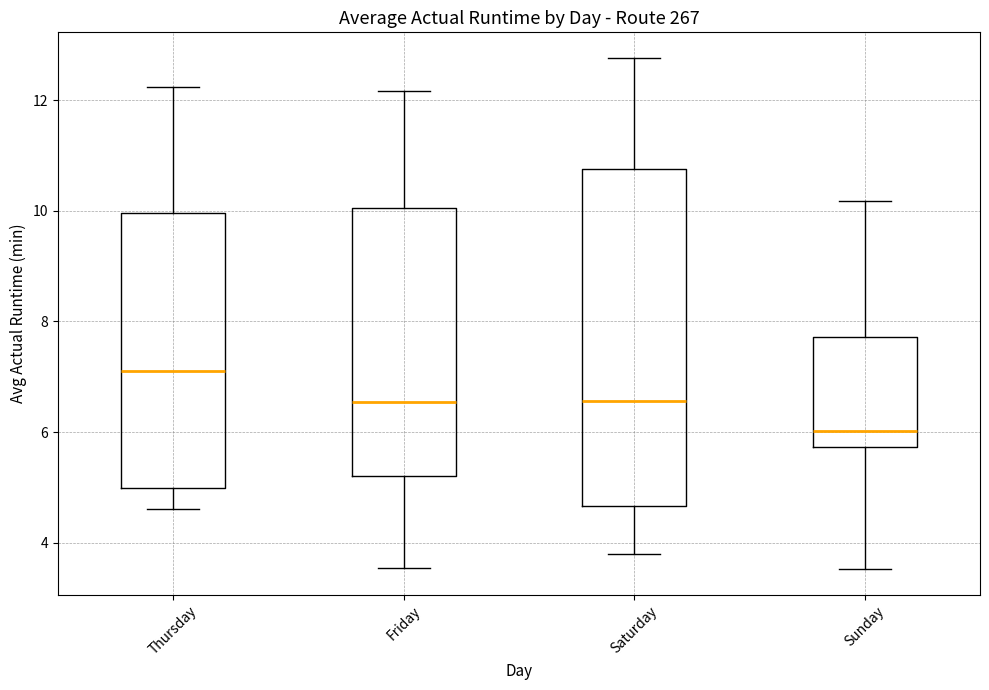

Reading left to right, read every box against the y-axis: the position of its median line, the range the box covers, and the ends of its whiskers. The values are not printed on the chart, so give them approximately, as read against the axis.

Thursday: median 7.0, box 5.0 to 10.0, whiskers 4.6 to 12.2
Friday: median 6.6, box 5.2 to 10.0, whiskers 3.6 to 12.2
Saturday: median 6.6, box 4.6 to 10.8, whiskers 3.8 to 12.8
Sunday: median 6.0, box 5.8 to 7.8, whiskers 3.6 to 10.2